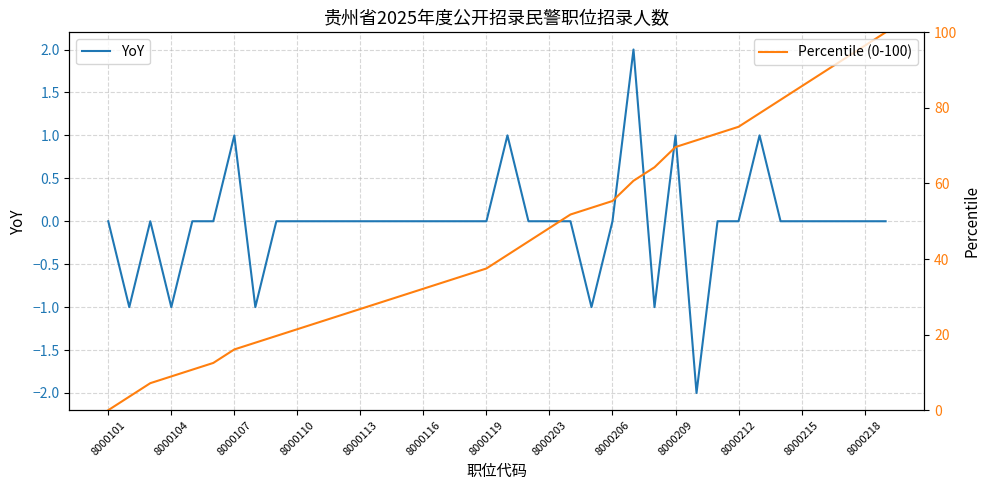

At which label is YoY closest to 0?

8000101